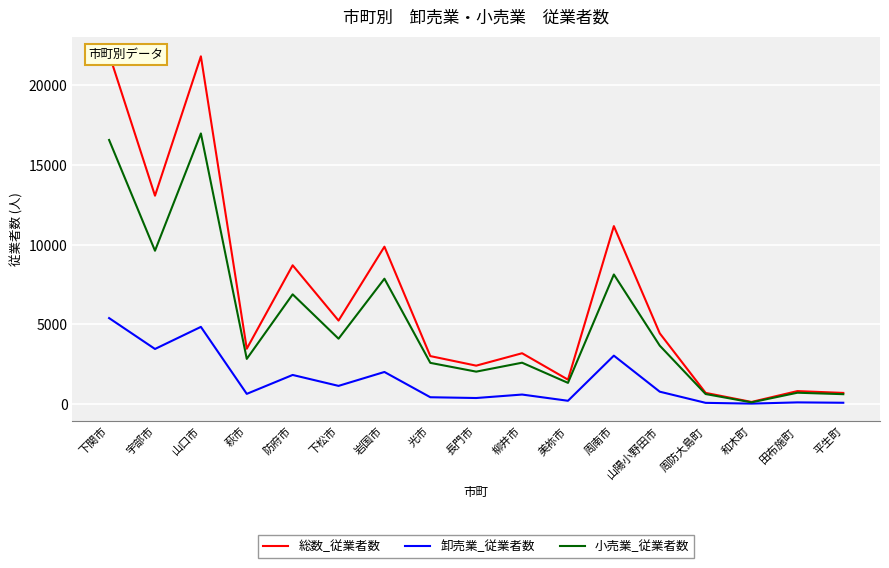

What is the label of the 15th point from the left?

和木町